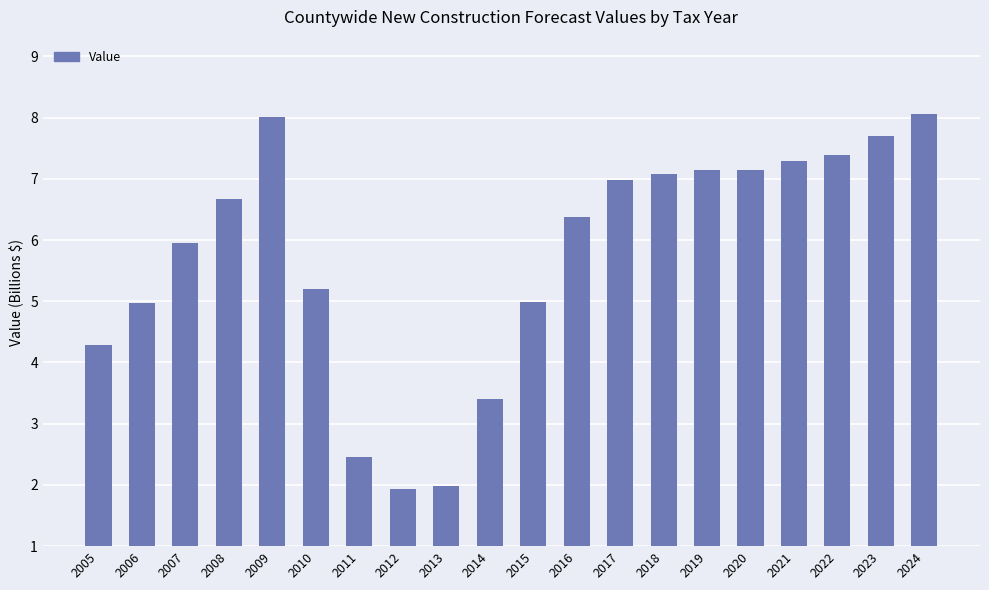

What is the difference between the maximum and second lowest values?

6.1